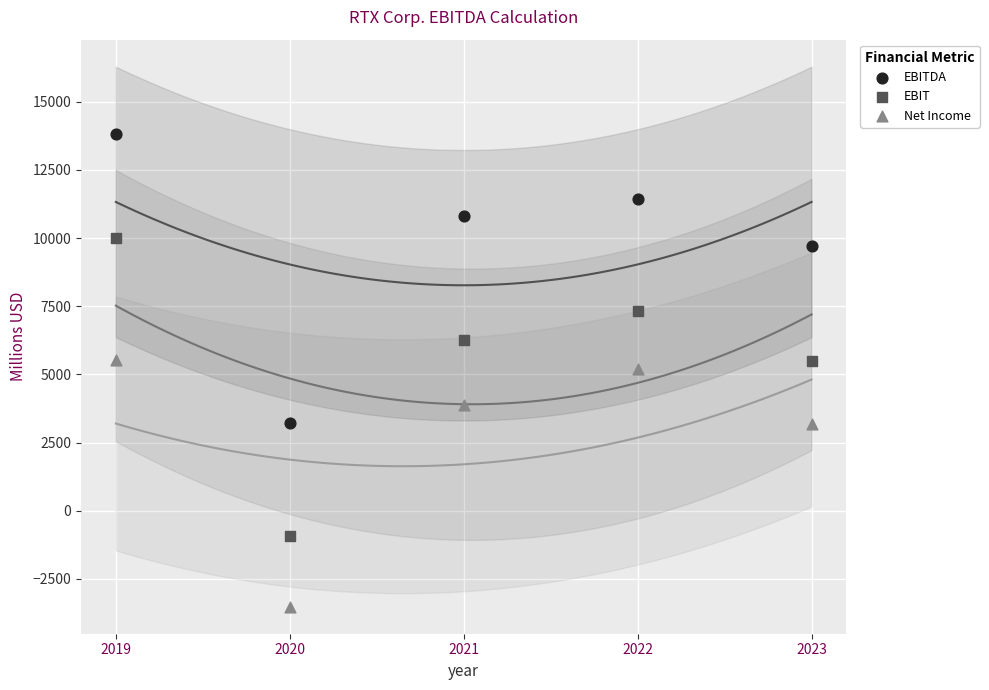

Which series has the widest spread of Y values?

EBIT